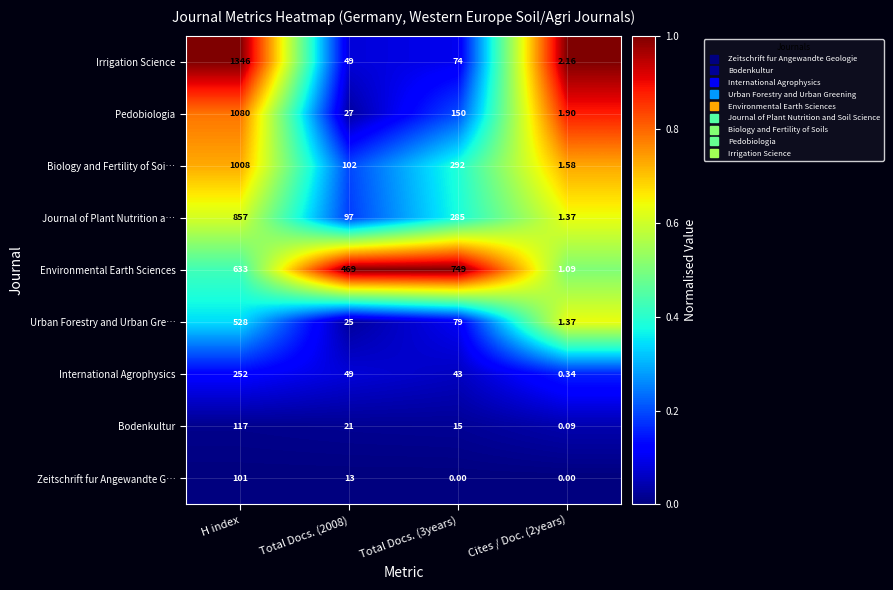

How many distinct data groups are displayed?

9